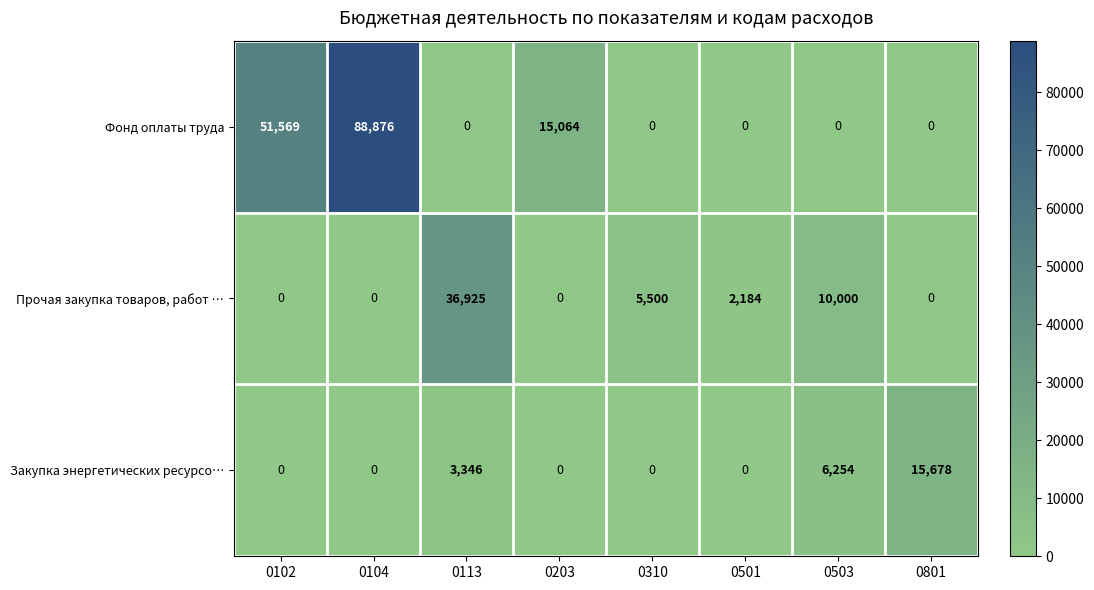

List the series in order of their overall mean, highest first.

Фонд оплаты труда, Прочая закупка товаров, работ …, Закупка энергетических ресурсо…